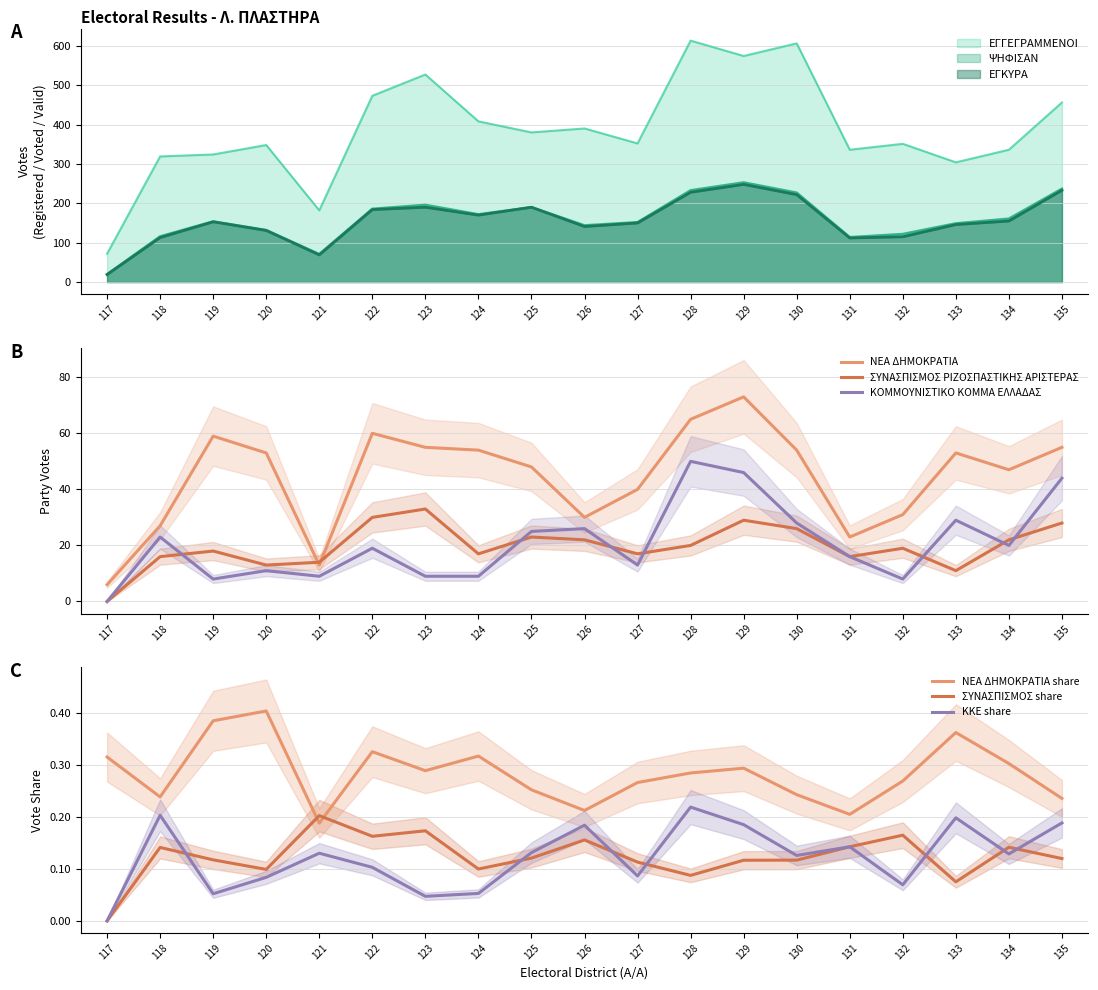

At which category is the sum across all series the highest?

129